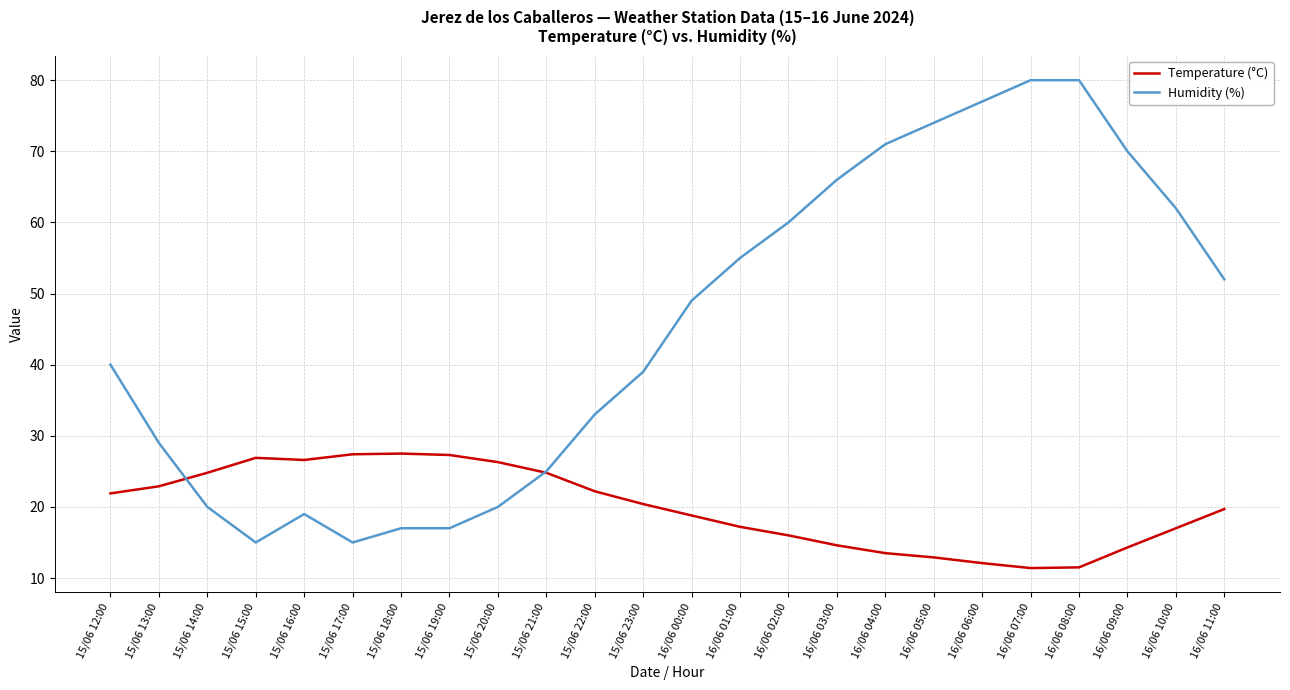

Does the chart have visible grid lines?

Yes